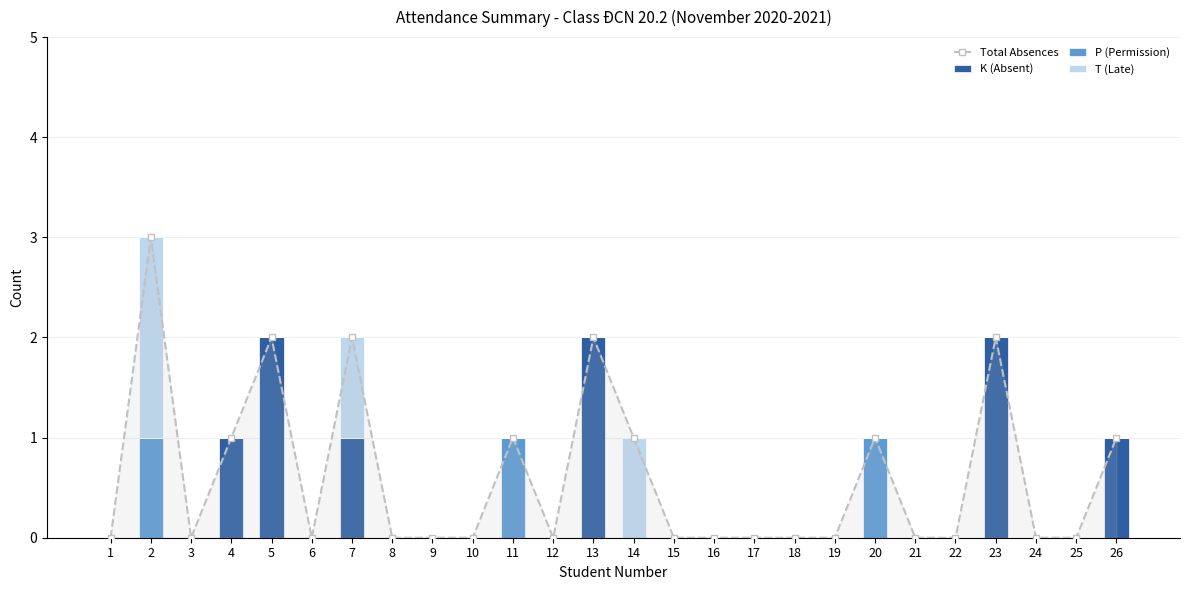

Count the P (Permission) values in the range 0 to 1.

26